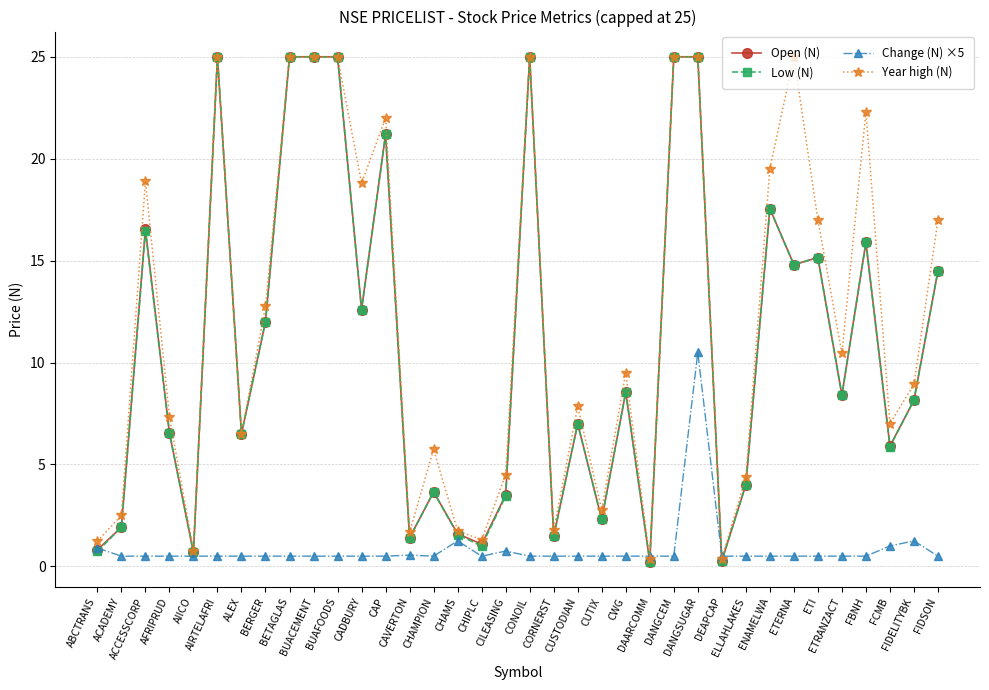

True or false: Change (N) ×5 has more than 1 points higher than both neighbors.

True